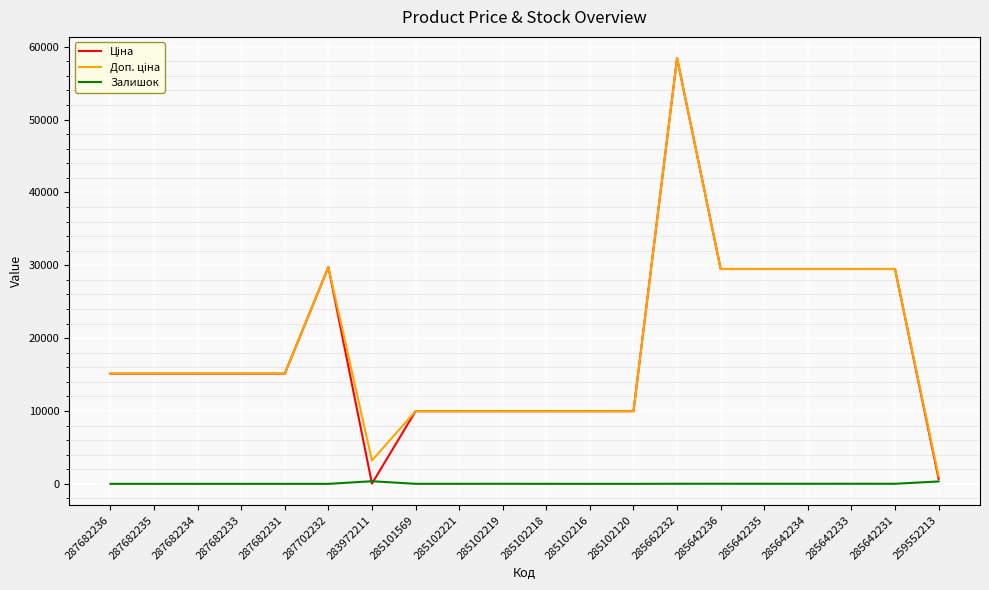

What is the maximum value shown in the chart?

58426.5